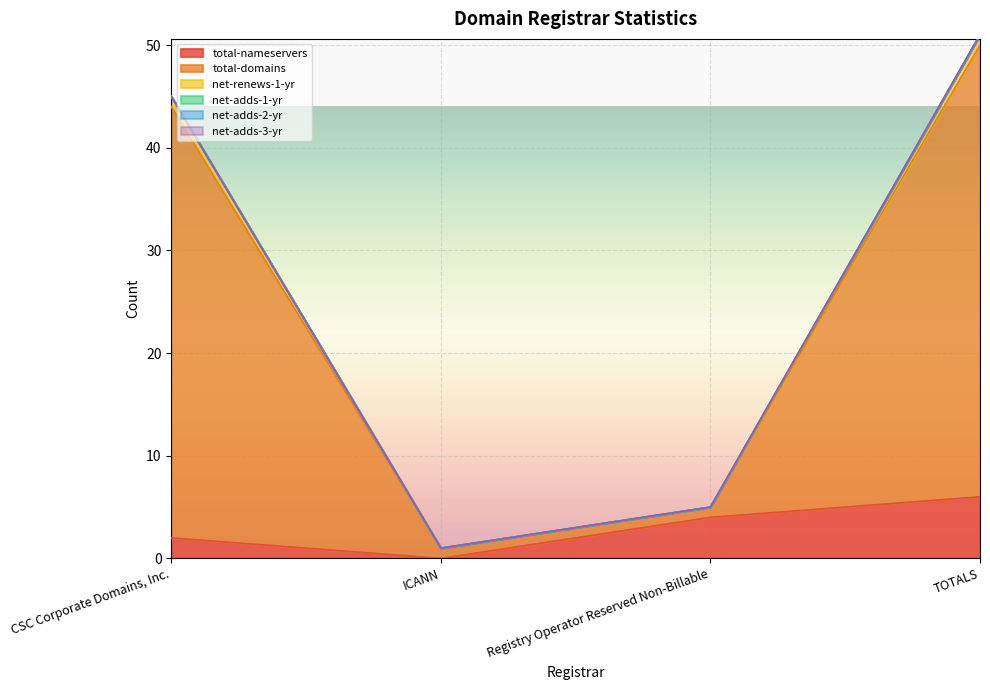

True or false: net-renews-1-yr and total-nameservers intersect in this chart.

False